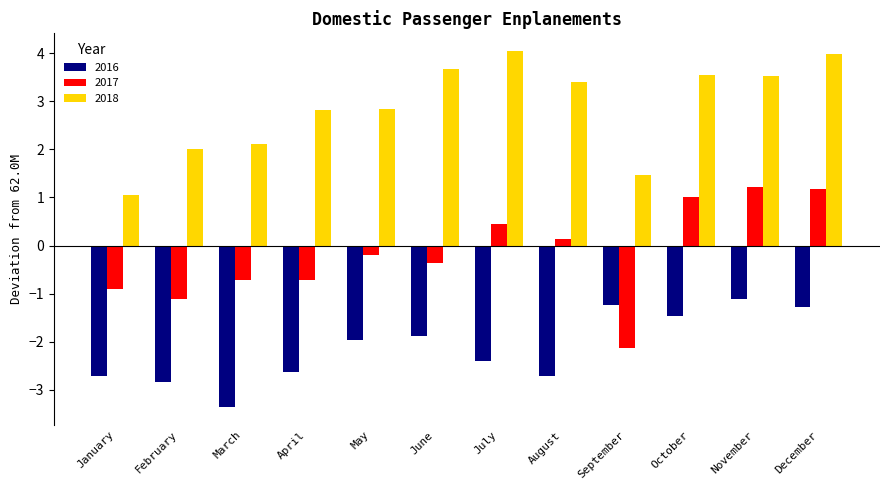

The 2016 series shows -1.8 at November. True or false?

False